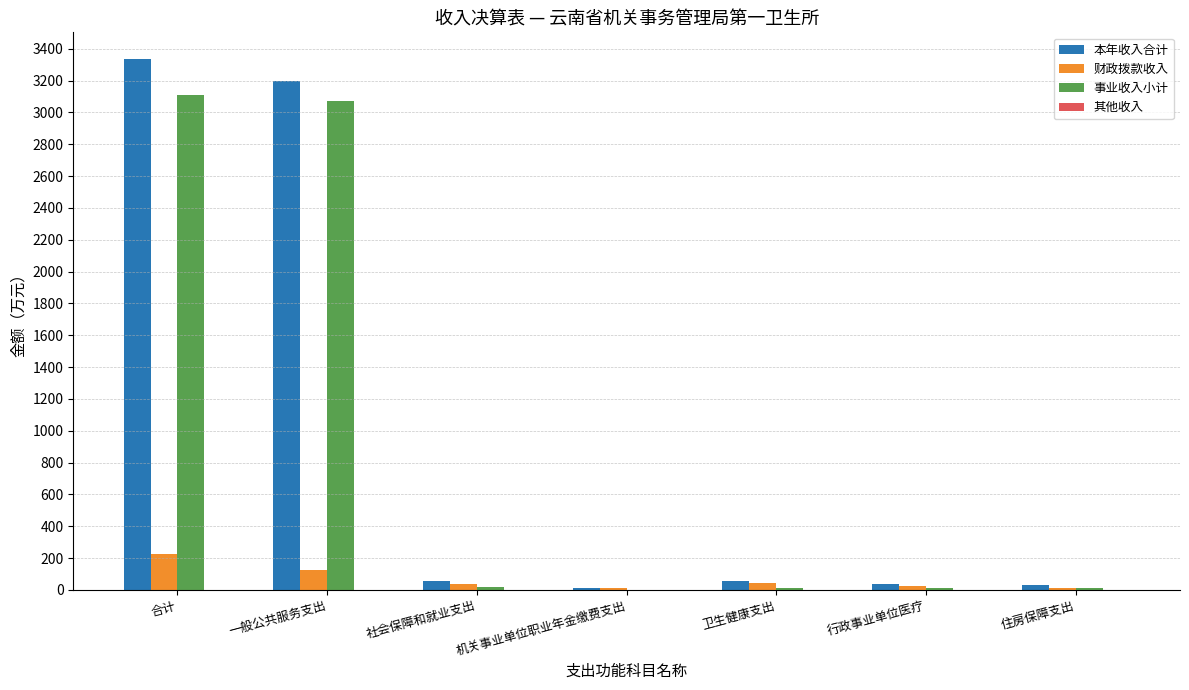

How many groups of bars are there?

7